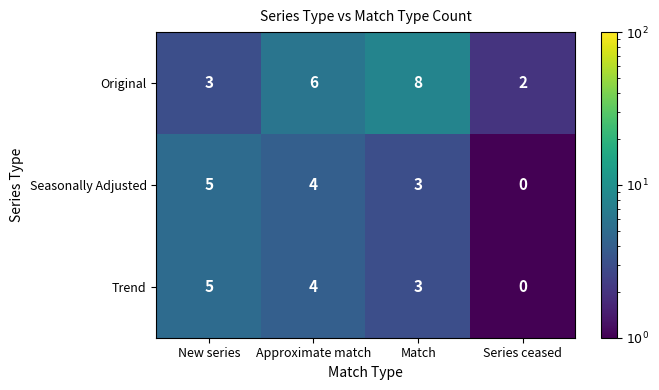

The value of Trend at Series ceased is -2. True or false?

False